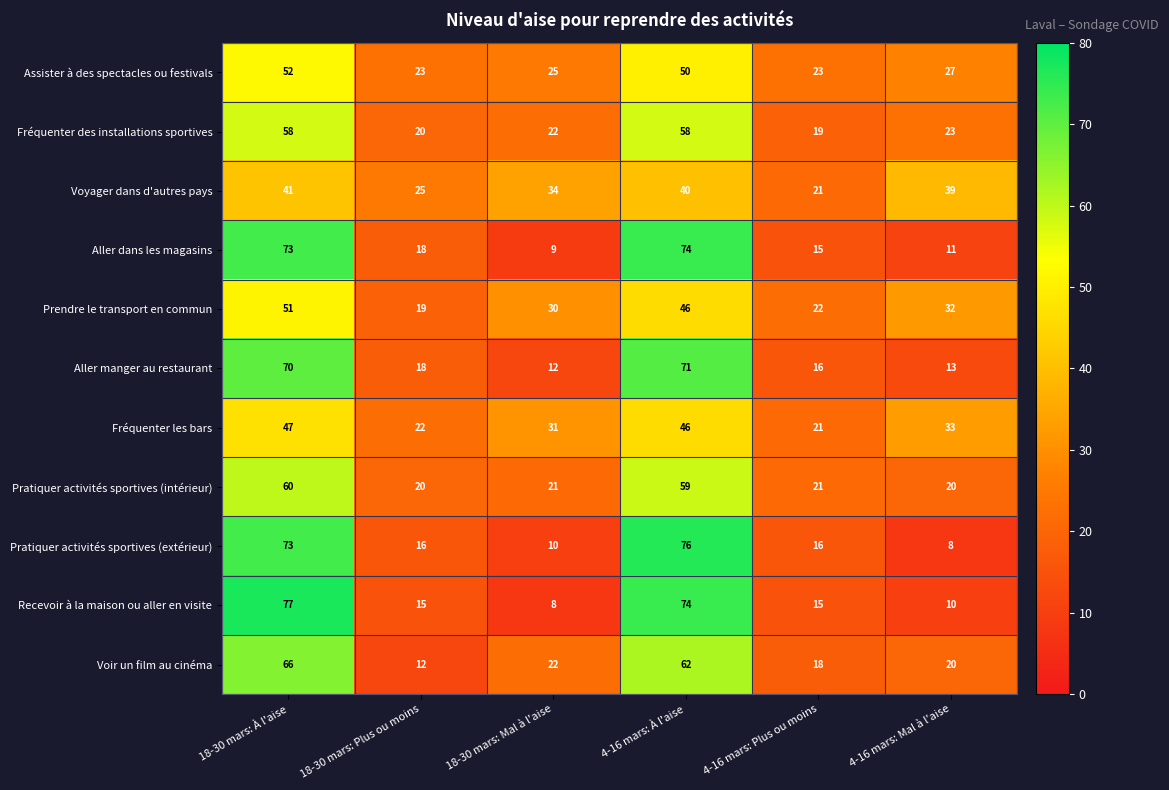

What is the total value across all series at 4-16 mars: Mal à l'aise?

236